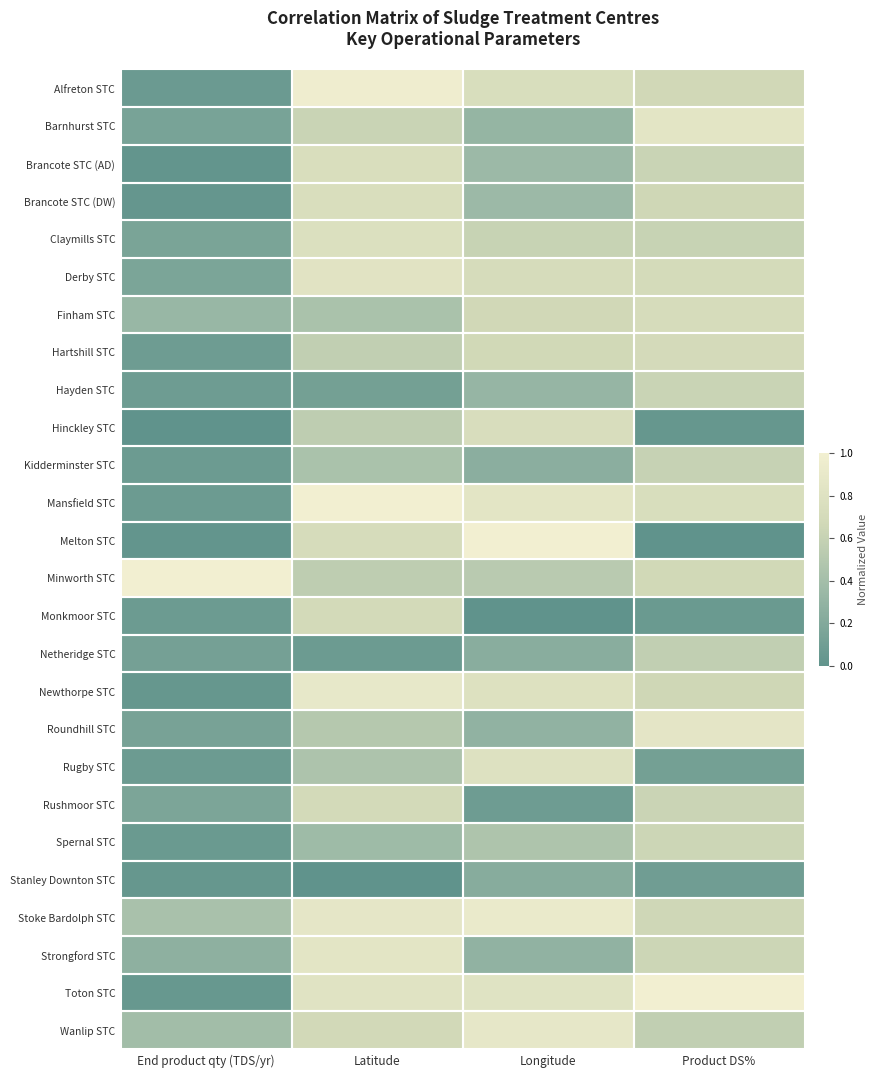

Reading left to right, list all the values displayed in this chart.

Alfreton STC: End product qty (TDS/yr)=0.1	Latitude=1.0	Longitude=0.7	Product DS%=0.7
Barnhurst STC: End product qty (TDS/yr)=0.1	Latitude=0.6	Longitude=0.3	Product DS%=0.8
Brancote STC (AD): End product qty (TDS/yr)=0.0	Latitude=0.7	Longitude=0.4	Product DS%=0.6
Brancote STC (DW): End product qty (TDS/yr)=0.0	Latitude=0.7	Longitude=0.4	Product DS%=0.7
Claymills STC: End product qty (TDS/yr)=0.2	Latitude=0.8	Longitude=0.6	Product DS%=0.6
Derby STC: End product qty (TDS/yr)=0.2	Latitude=0.8	Longitude=0.7	Product DS%=0.7
Finham STC: End product qty (TDS/yr)=0.3	Latitude=0.4	Longitude=0.7	Product DS%=0.7
Hartshill STC: End product qty (TDS/yr)=0.1	Latitude=0.6	Longitude=0.7	Product DS%=0.7
Hayden STC: End product qty (TDS/yr)=0.1	Latitude=0.1	Longitude=0.3	Product DS%=0.6
Hinckley STC: End product qty (TDS/yr)=0.0	Latitude=0.6	Longitude=0.7	Product DS%=0.0
Kidderminster STC: End product qty (TDS/yr)=0.1	Latitude=0.4	Longitude=0.3	Product DS%=0.6
Mansfield STC: End product qty (TDS/yr)=0.1	Latitude=1.0	Longitude=0.8	Product DS%=0.7
Melton STC: End product qty (TDS/yr)=0.0	Latitude=0.7	Longitude=1.0	Product DS%=0.0
Minworth STC: End product qty (TDS/yr)=1.0	Latitude=0.6	Longitude=0.5	Product DS%=0.7
Monkmoor STC: End product qty (TDS/yr)=0.1	Latitude=0.7	Longitude=0.0	Product DS%=0.1
Netheridge STC: End product qty (TDS/yr)=0.1	Latitude=0.1	Longitude=0.2	Product DS%=0.6
Newthorpe STC: End product qty (TDS/yr)=0.0	Latitude=0.9	Longitude=0.8	Product DS%=0.7
Roundhill STC: End product qty (TDS/yr)=0.1	Latitude=0.5	Longitude=0.3	Product DS%=0.9
Rugby STC: End product qty (TDS/yr)=0.1	Latitude=0.5	Longitude=0.8	Product DS%=0.1
Rushmoor STC: End product qty (TDS/yr)=0.2	Latitude=0.7	Longitude=0.1	Product DS%=0.6
Spernal STC: End product qty (TDS/yr)=0.1	Latitude=0.4	Longitude=0.5	Product DS%=0.6
Stanley Downton STC: End product qty (TDS/yr)=0.0	Latitude=0.0	Longitude=0.2	Product DS%=0.1
Stoke Bardolph STC: End product qty (TDS/yr)=0.4	Latitude=0.9	Longitude=0.9	Product DS%=0.7
Strongford STC: End product qty (TDS/yr)=0.3	Latitude=0.9	Longitude=0.3	Product DS%=0.6
Toton STC: End product qty (TDS/yr)=0.0	Latitude=0.8	Longitude=0.8	Product DS%=1.0
Wanlip STC: End product qty (TDS/yr)=0.4	Latitude=0.7	Longitude=0.9	Product DS%=0.6